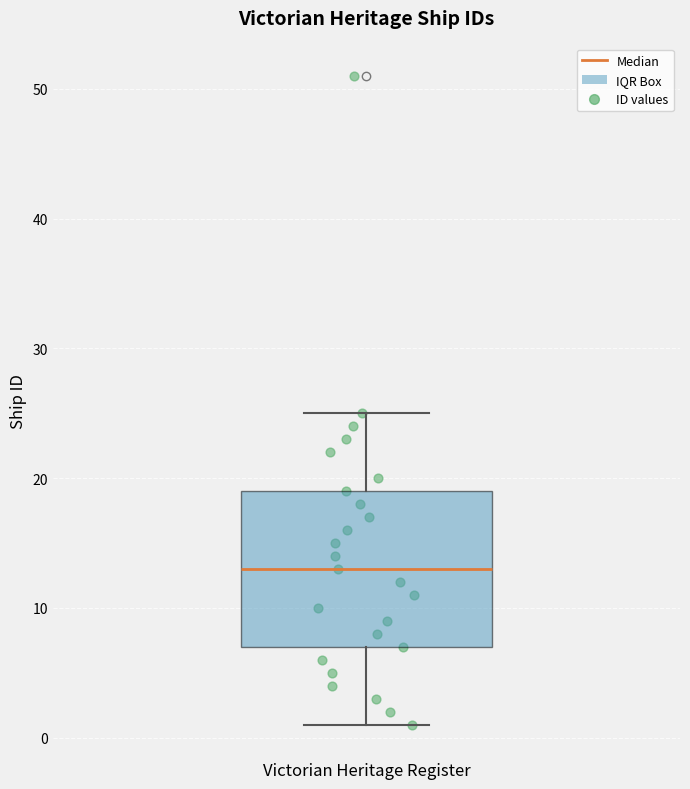

Where is the upper edge of the box for Victorian Heritage Register on the y-axis? The values are not printed on the chart, so give them approximately, as read against the axis.

19